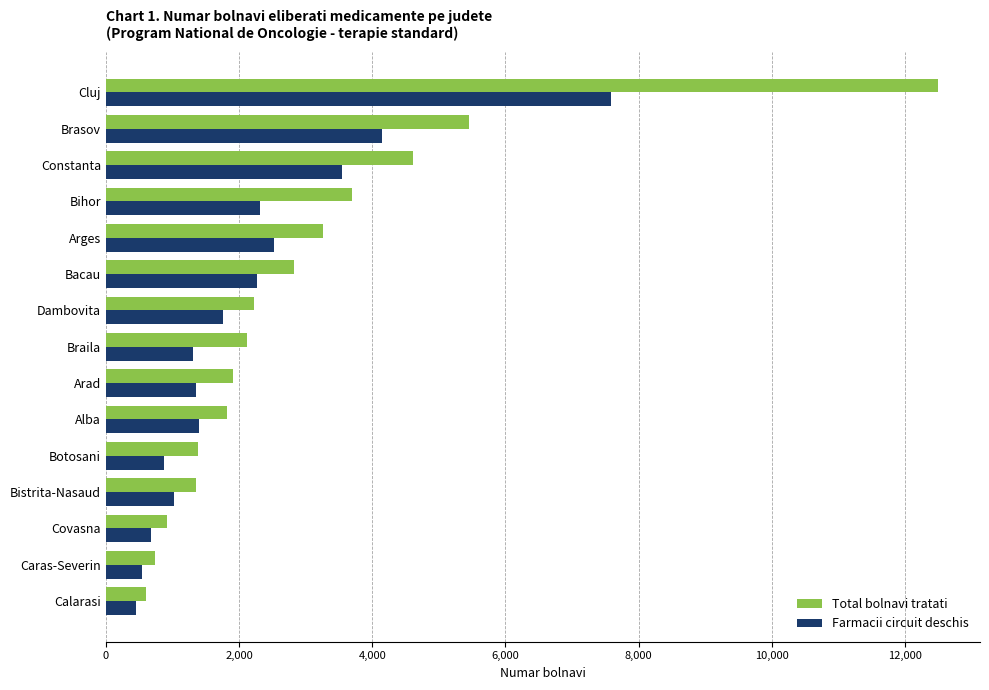

The value of Farmacii circuit deschis at Arad is 1360. True or false?

True